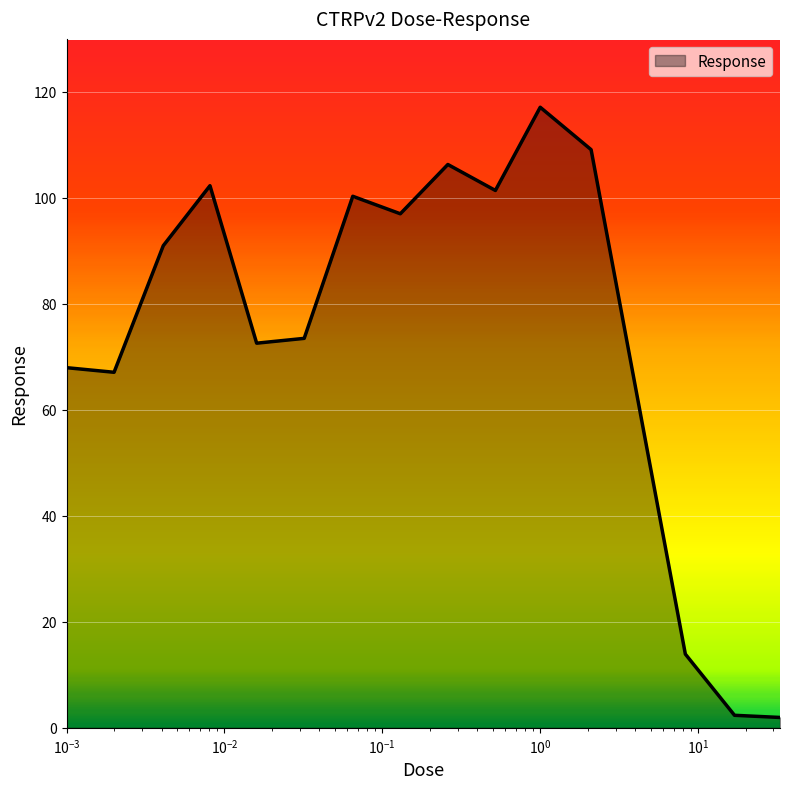

What is the maximum value shown in the chart?

117.1